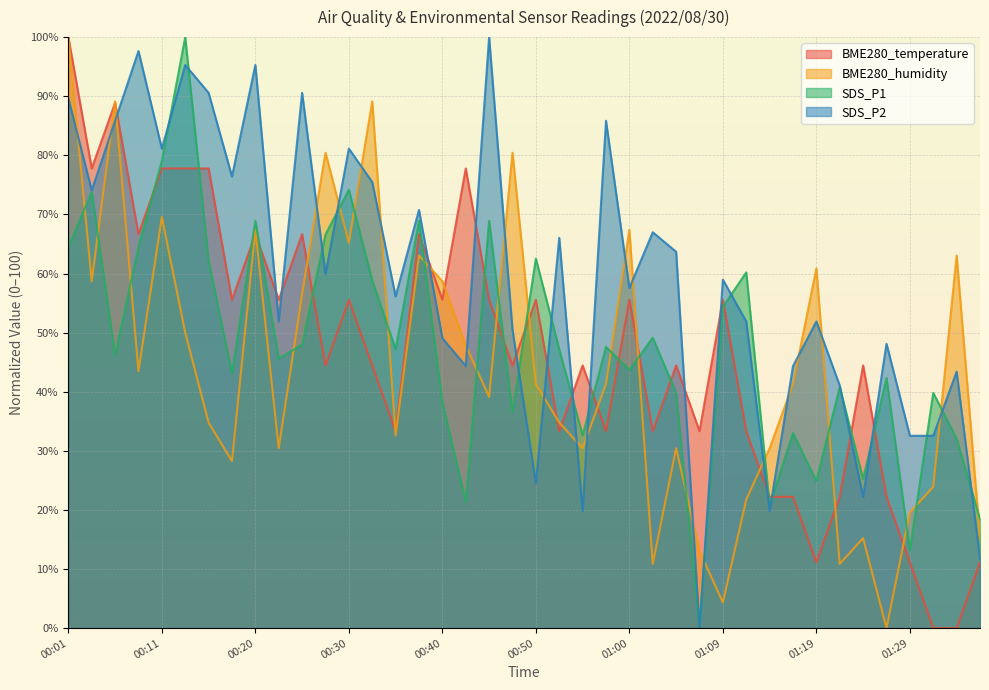

Rank the series at 00:57 from lowest to highest value.

BME280_temperature, BME280_humidity, SDS_P1, SDS_P2